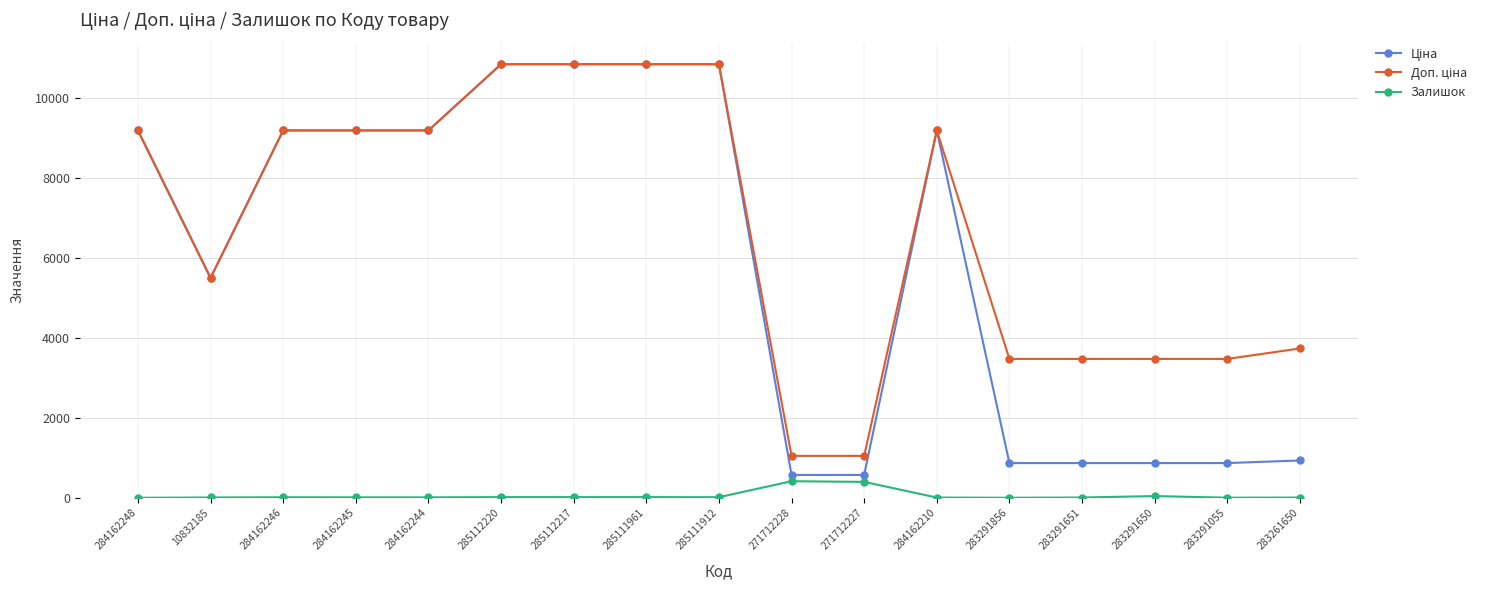

What is the average value of the Залишок series?

58.1